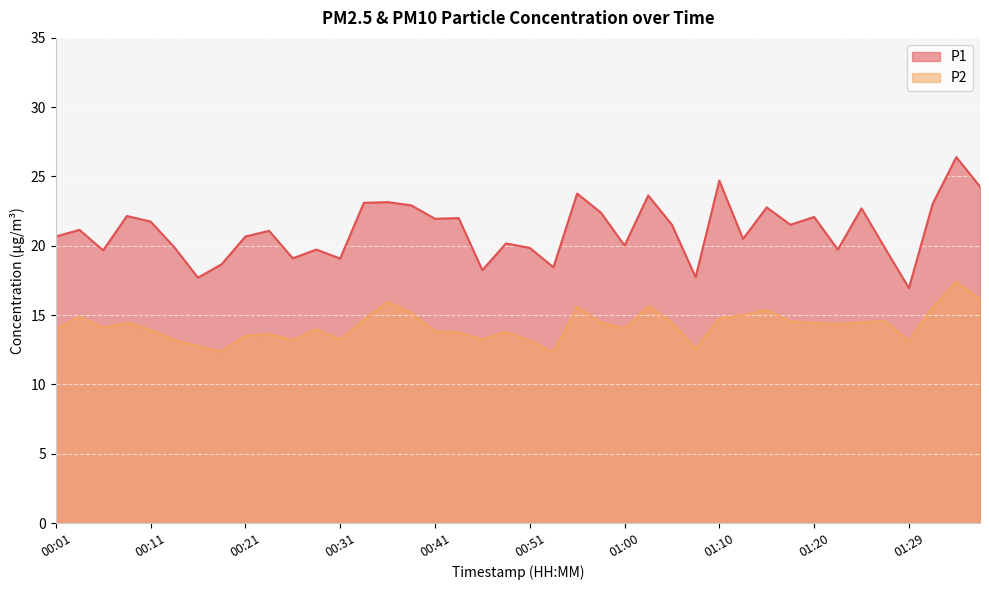

What is the sum of the P1 values at 00:28 and 00:43?

41.7